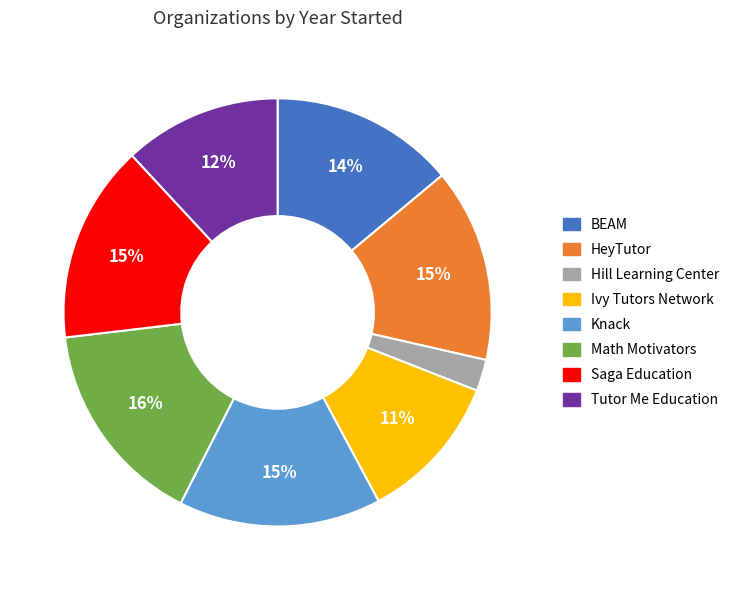

The Saga Education slice represents 1% of the pie. True or false?

False